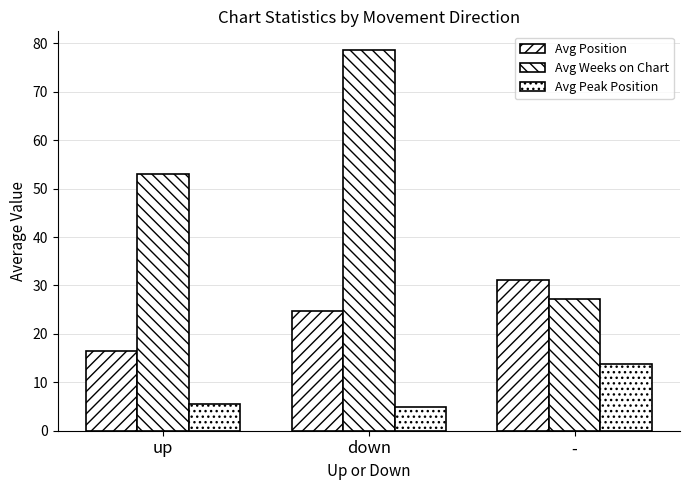

What is the lowest value of the Avg Weeks on Chart series?

27.2